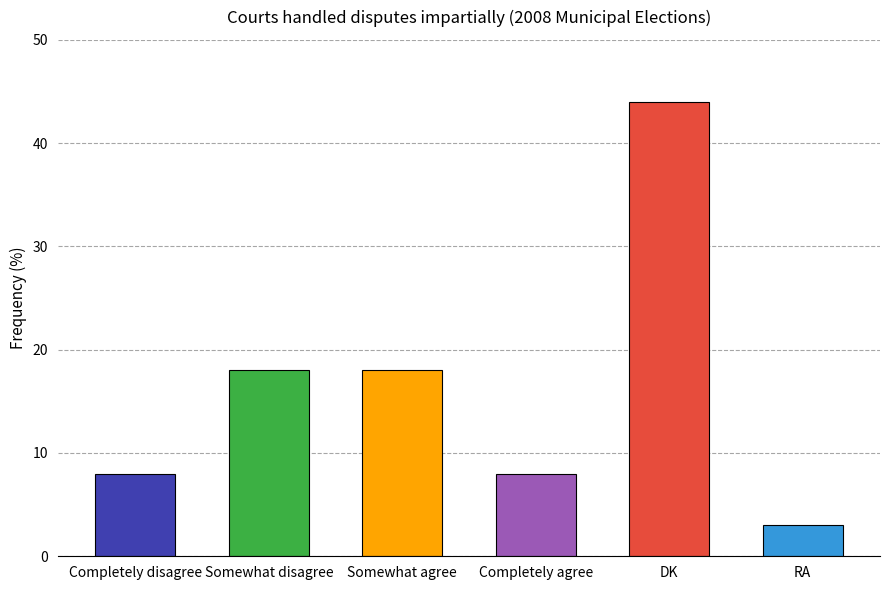

What is the change in value from DK to RA?

-41